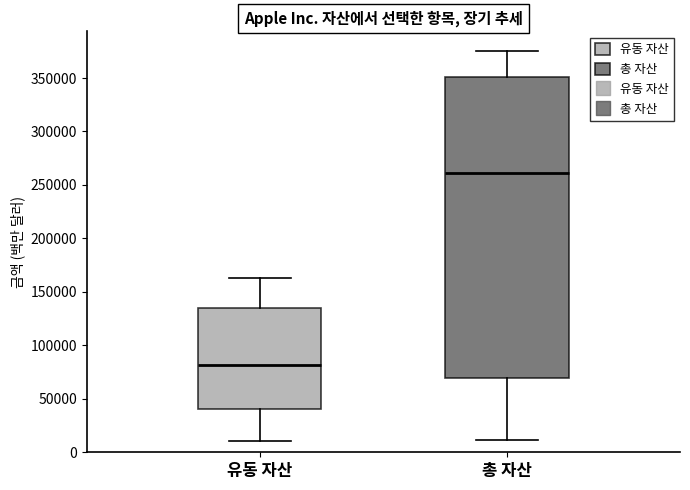

Reading left to right, read every box against the y-axis: the position of its median line, the range the box covers, and the ends of its whiskers. The values are not printed on the chart, so give them approximately, as read against the axis.

유동 자산: median 80000, box 40000 to 135000, whiskers 10000 to 165000
총 자산: median 260000, box 70000 to 350000, whiskers 10000 to 375000